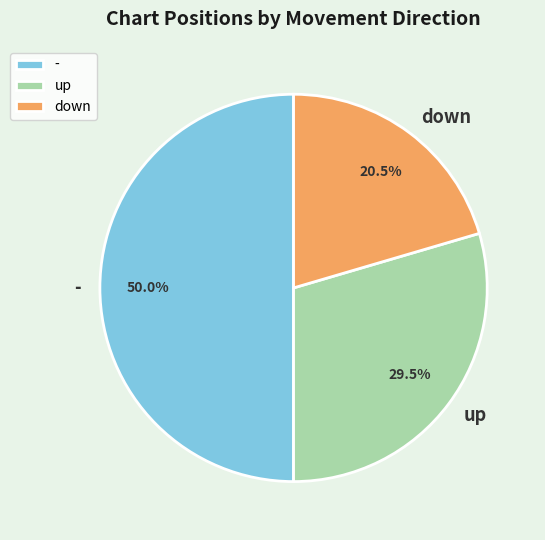

Which has a higher value, down or -?

-